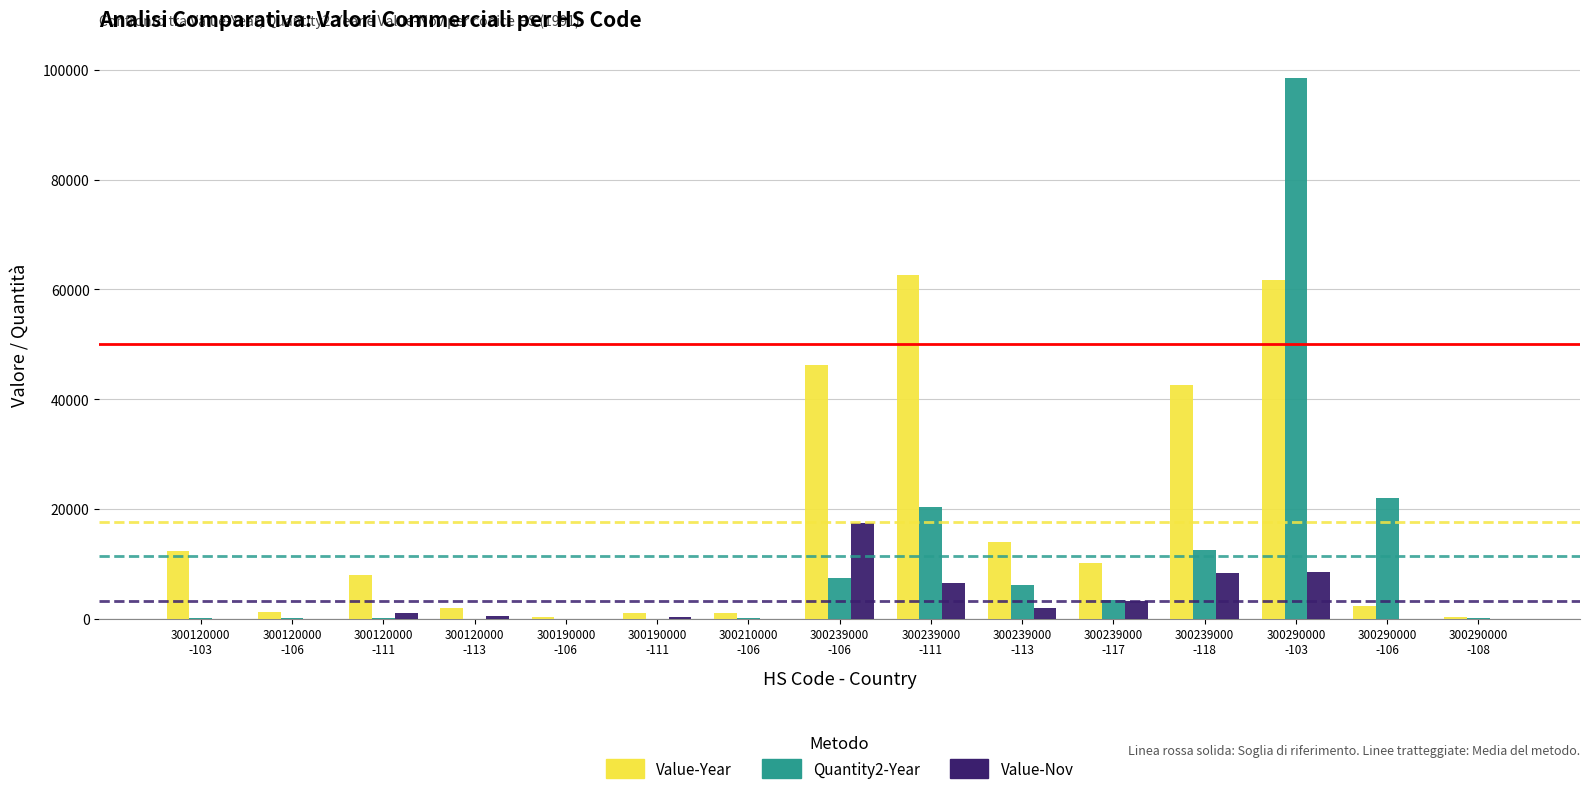

What is the greatest value displayed?

98497